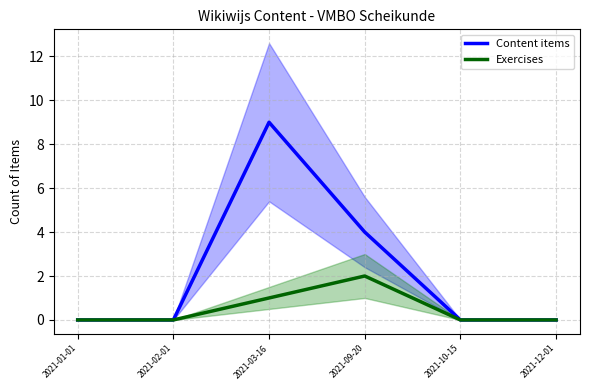

Reading left to right, transcribe all the data shown in this chart.

Content items: 2021-01-01=0	2021-02-01=0	2021-03-16=9	2021-09-20=4	2021-10-15=0	2021-12-01=0
Exercises: 2021-01-01=0	2021-02-01=0	2021-03-16=1	2021-09-20=2	2021-10-15=0	2021-12-01=0